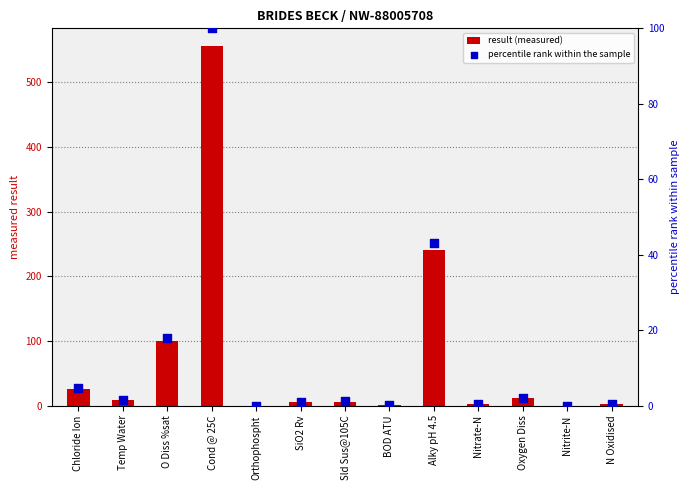

At how many categories does at least one series exceed 366?

1